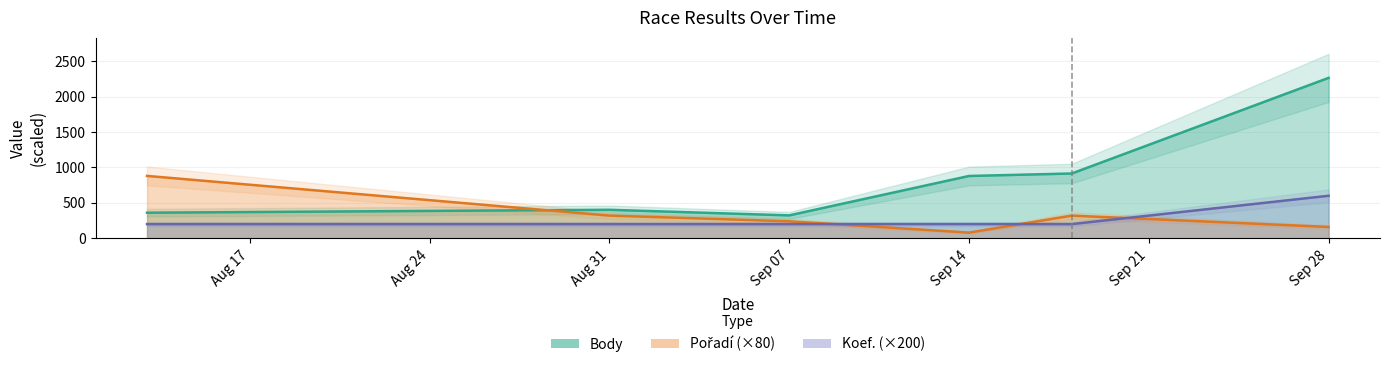

True or false: Body and Pořadí cross at least once.

True